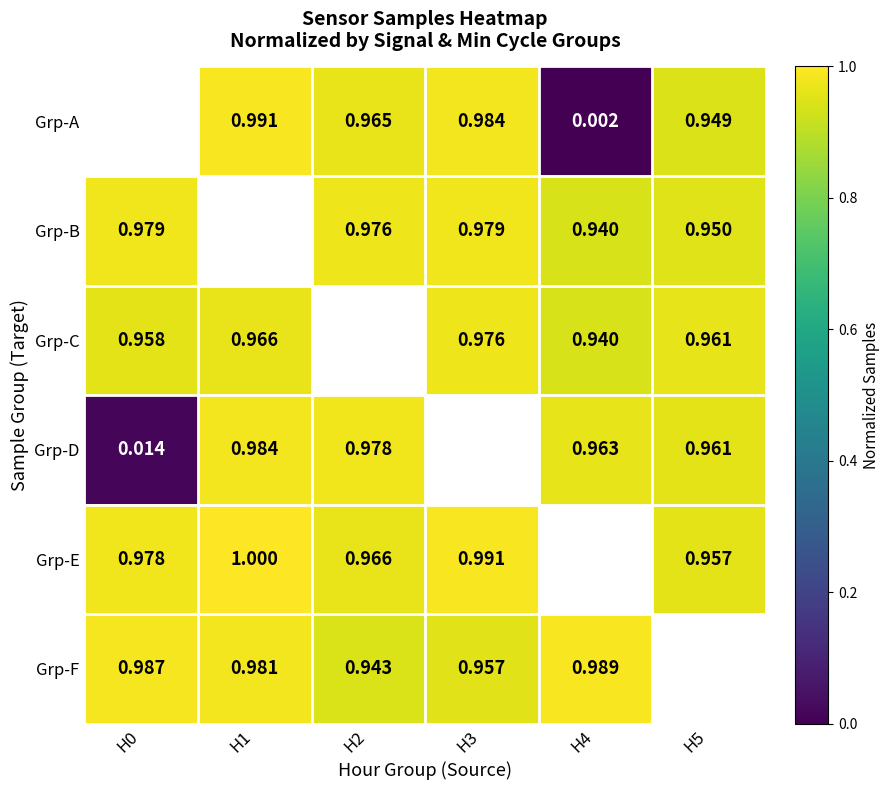

Is the value of Grp-C at H0 greater than the value of Grp-D at H0?

Yes